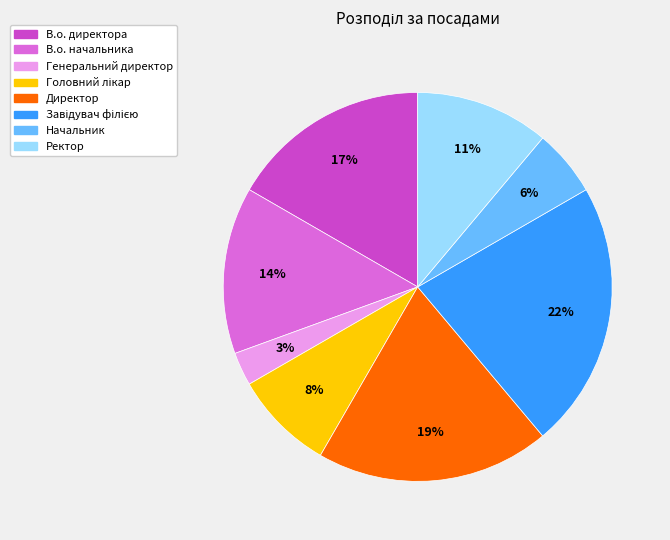

What is the smallest slice in the pie chart?

Генеральний директор